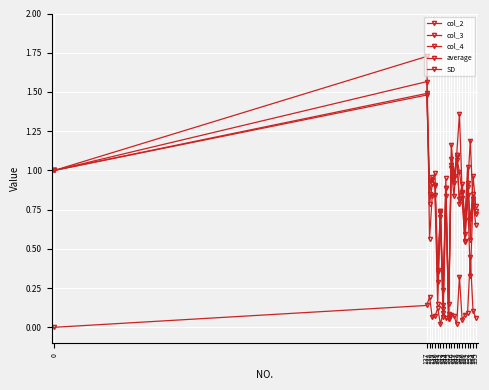

Rank the series at 137 from lowest to highest value.

SD, col_4, col_2, average, col_3